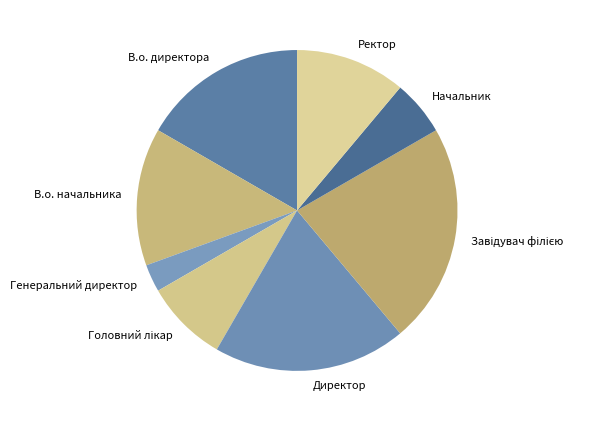

Does Начальник account for over 50% of the chart?

No